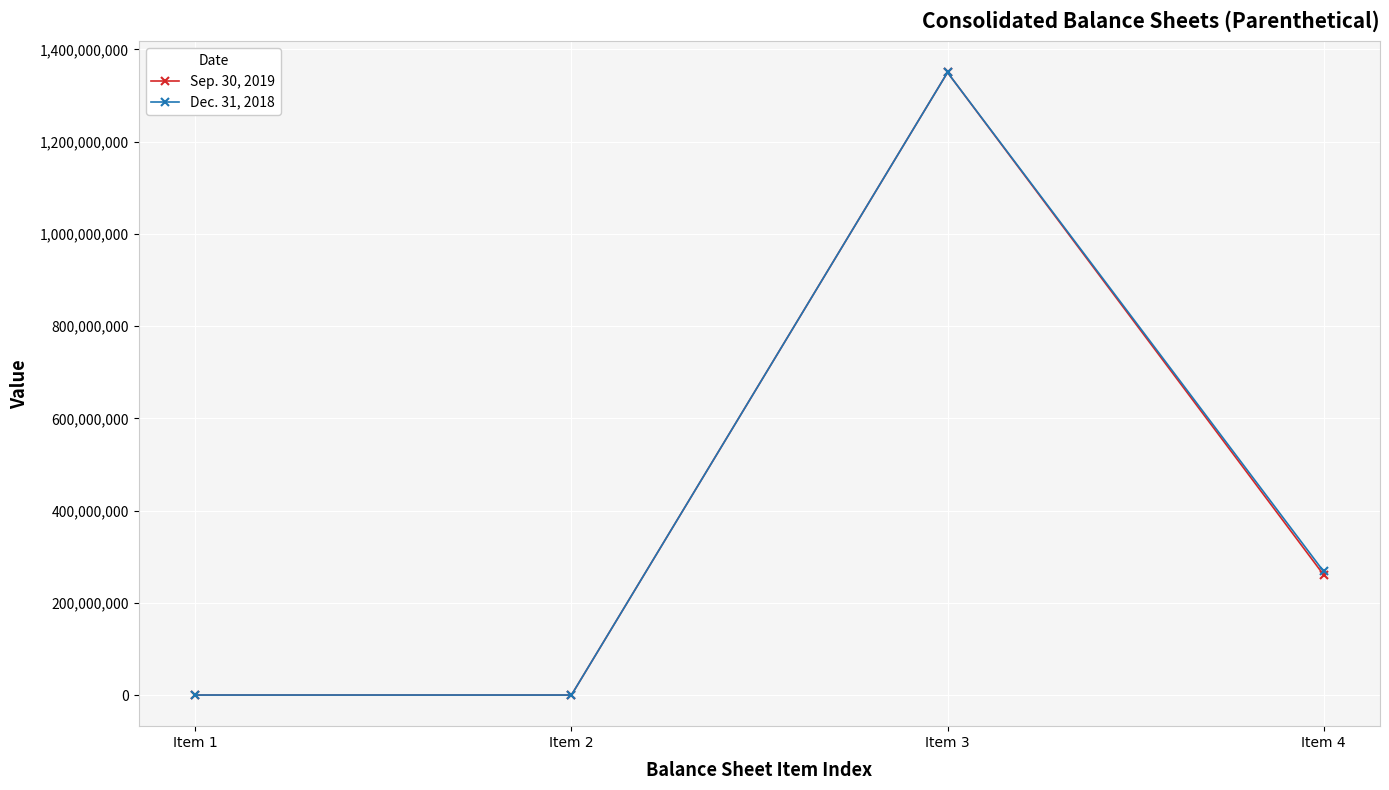

At which label does Sep. 30, 2019 first exceed 260746663?

Item 3